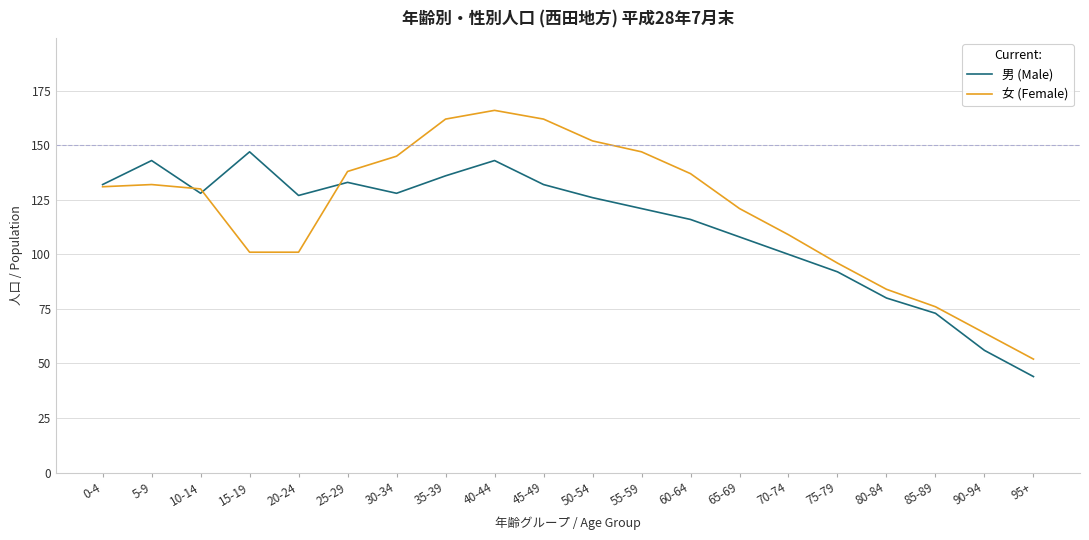

After their last crossing, which series has the higher values: 男 (Male) or 女 (Female)?

女 (Female)